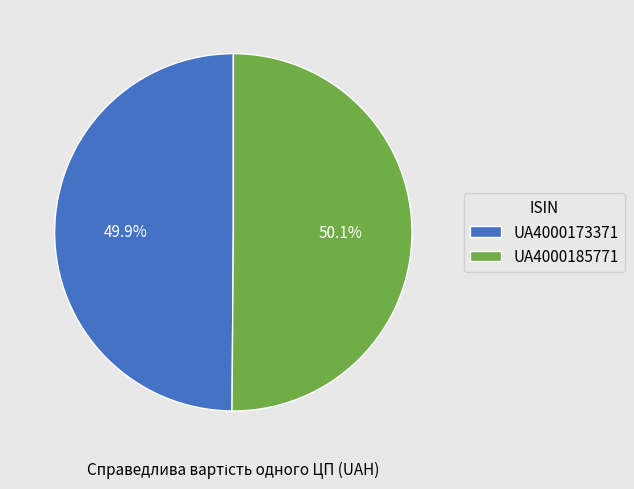

What portion of the pie excludes UA4000173371?

50.1%